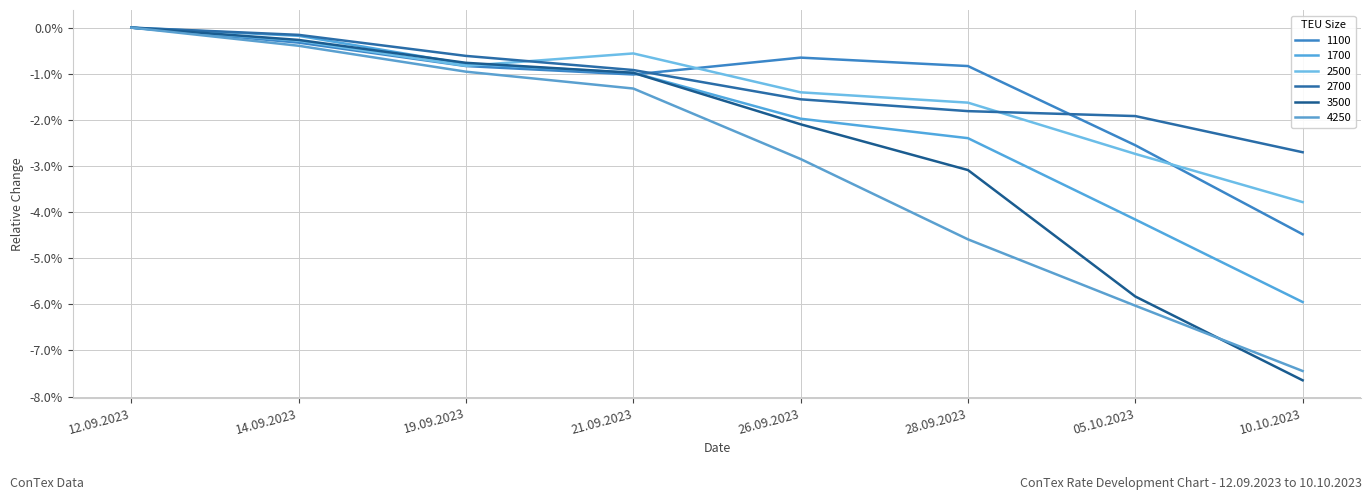

Is it true that 1100 equals 0.0 at 12.09.2023?

True